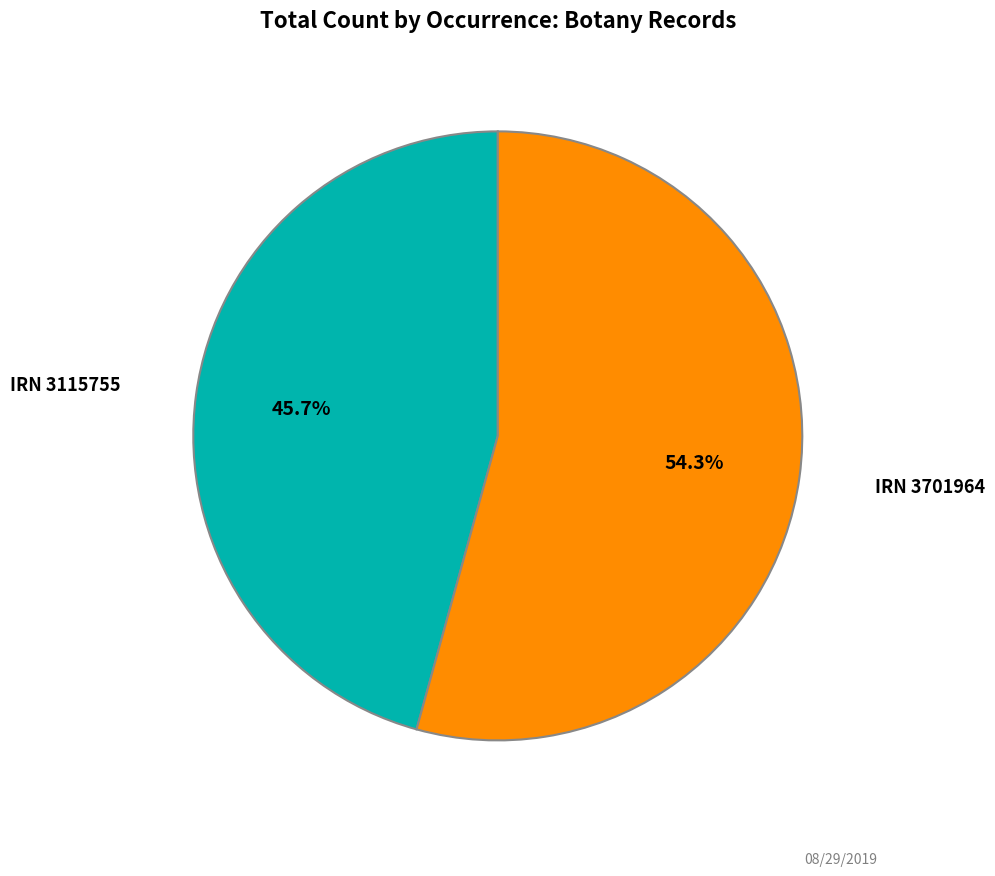

What is the majority slice?

IRN 3701964